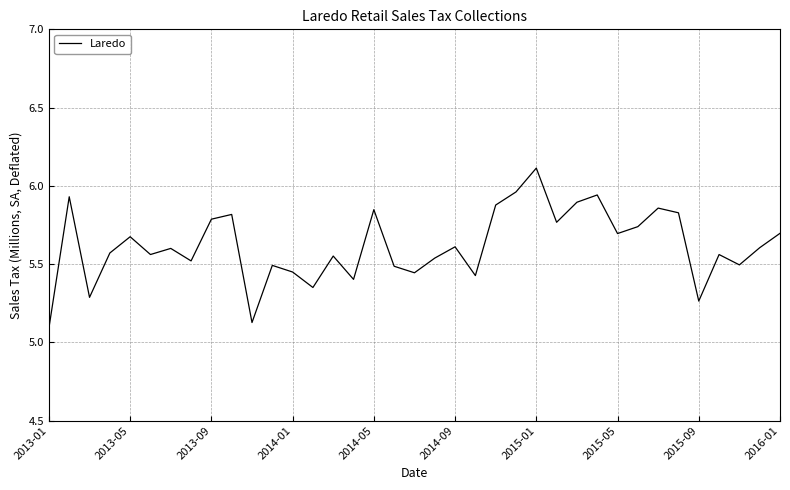

What is the difference between the maximum and minimum values?

1.0